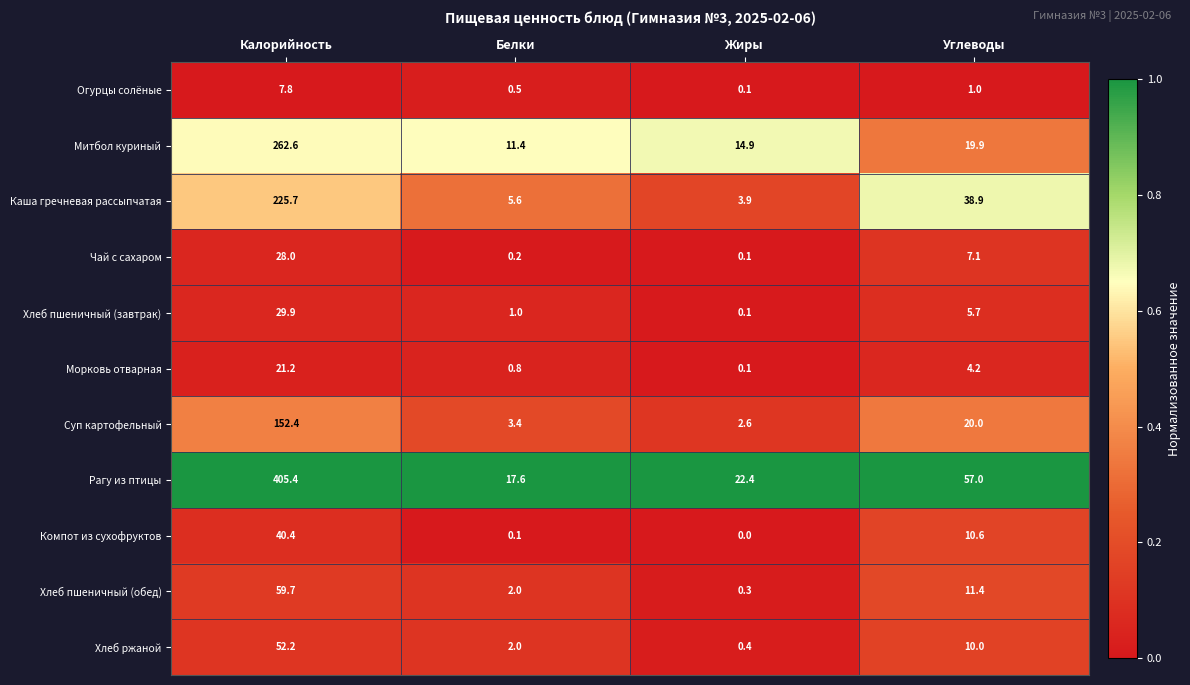

What is the sum of all Рагу из птицы values?

502.4